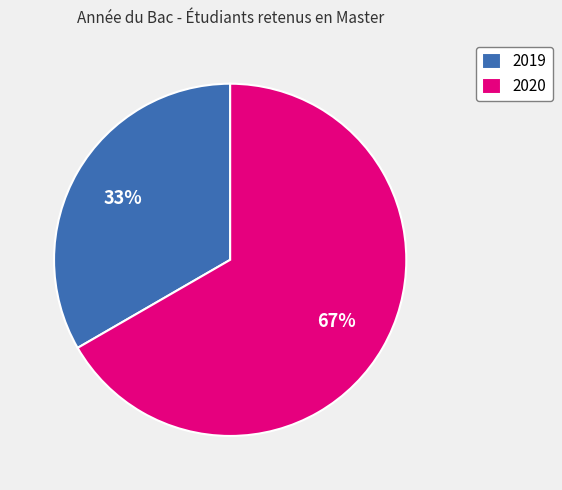

True or false: 2019 accounts for 33% of the total.

True